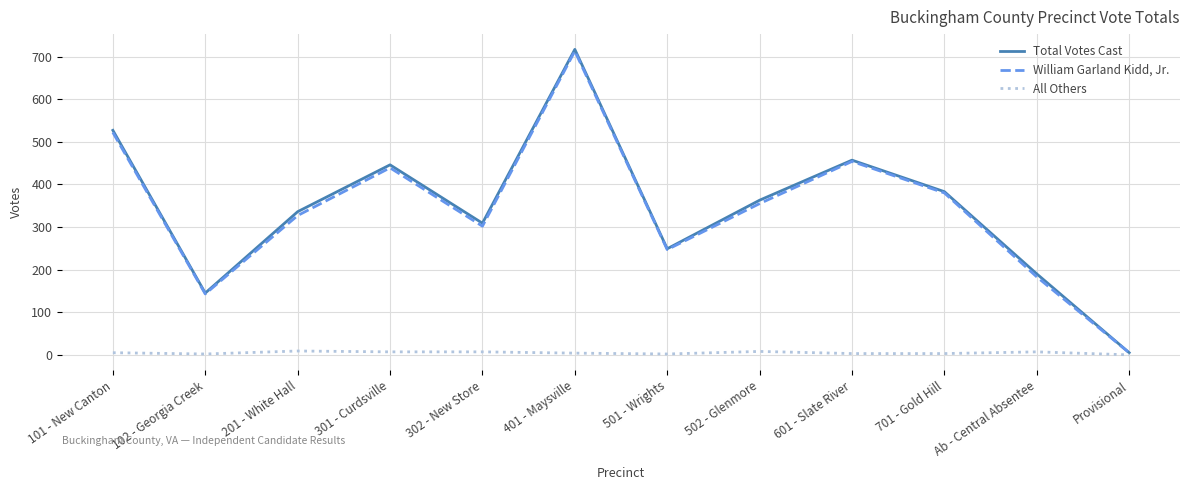

True or false: William Garland Kidd, Jr. has a value of 327 at 201 - White Hall.

True